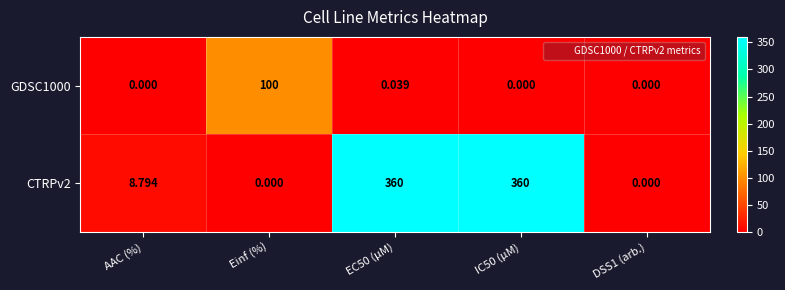

Where does the CTRPv2 series first go above 8?

AAC (%)